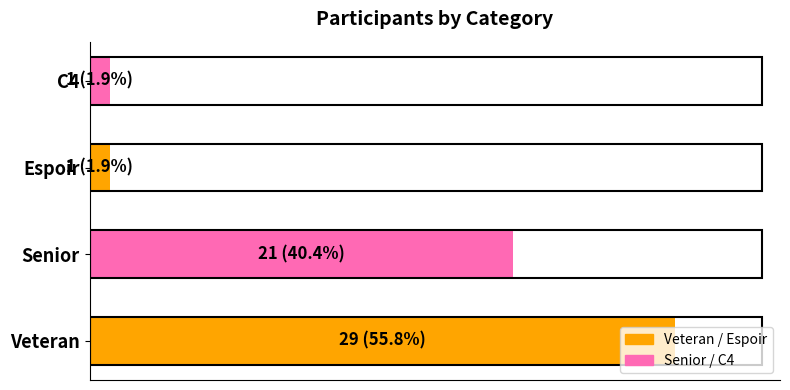

Are the bars horizontal?

Yes